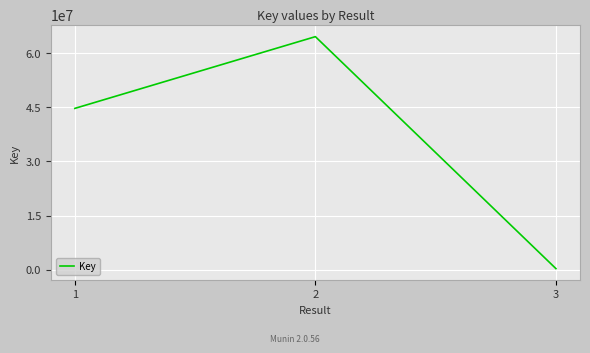

What is the average value?

36524825